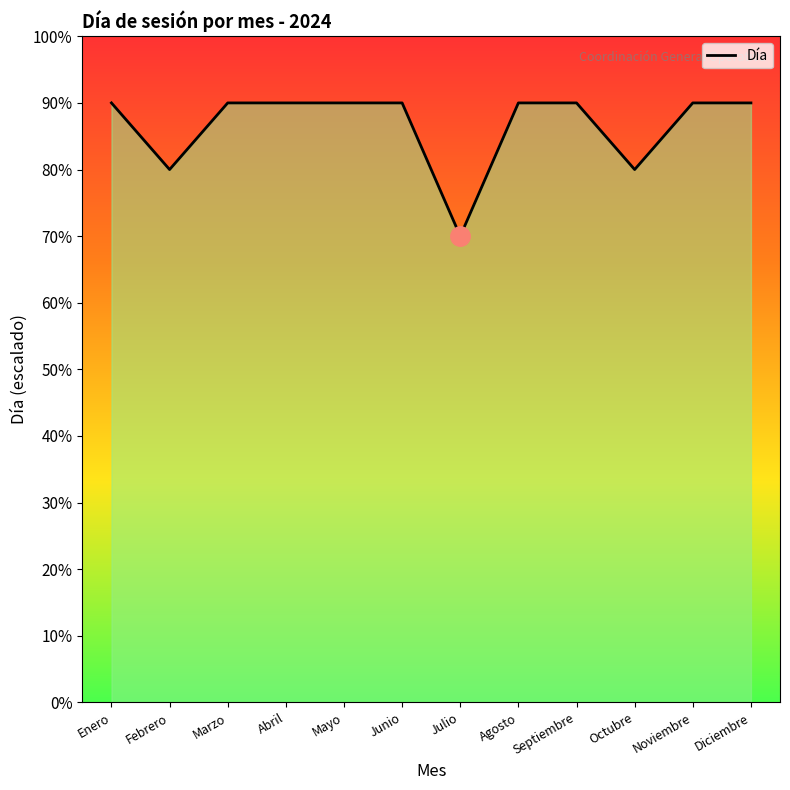

What value does the data have at Septiembre, to the nearest 10?

90